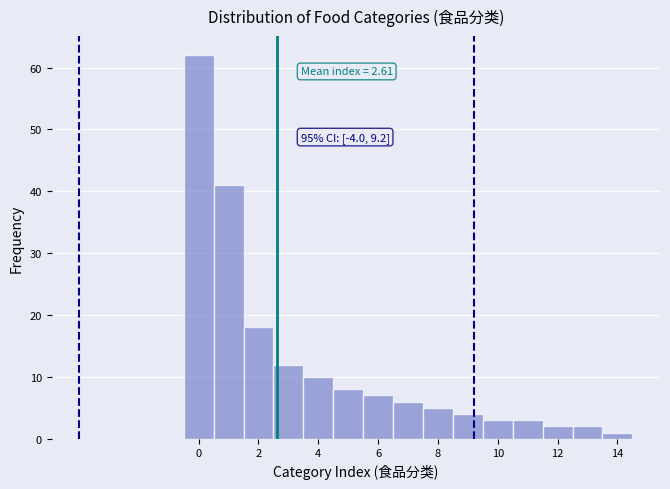

Over which range of the x-axis is the bar tallest?

-0.5 to 0.5